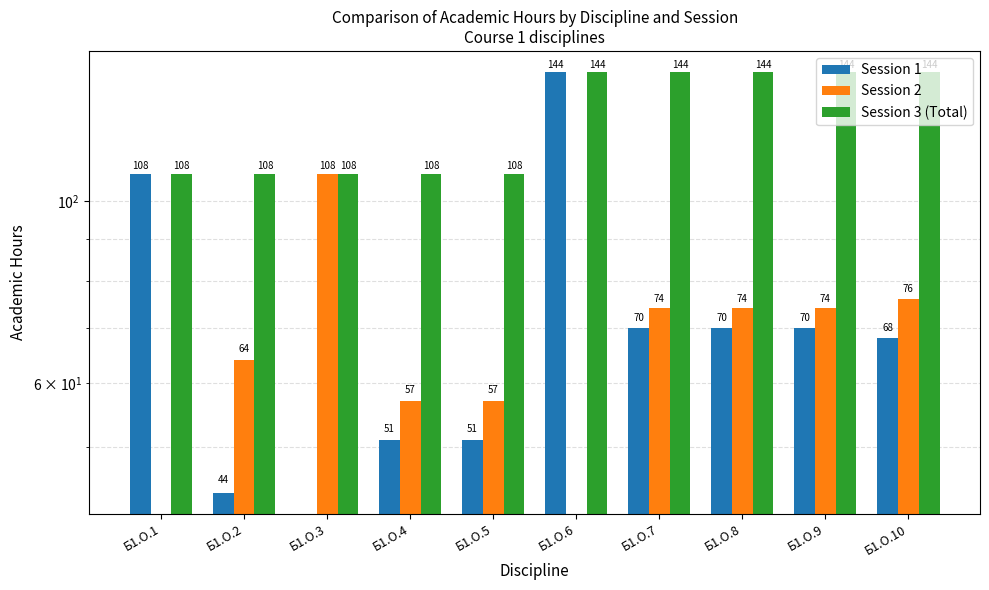

What is the difference between the maximum and second lowest values in the Session 2 series?

108